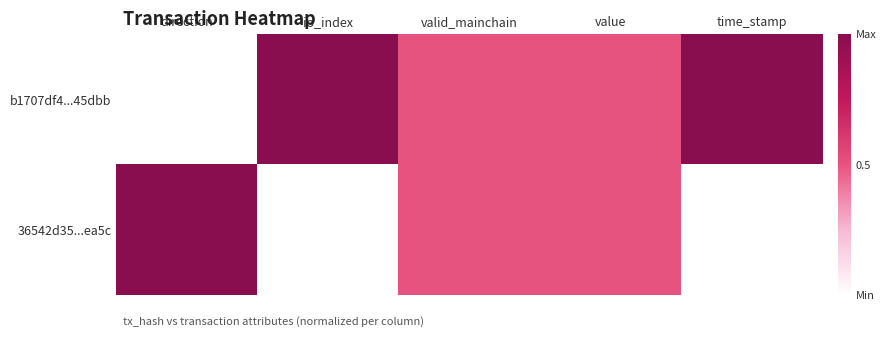

Rank the series by their maximum value, from highest to lowest.

b1707df4...45dbb, 36542d35...ea5c